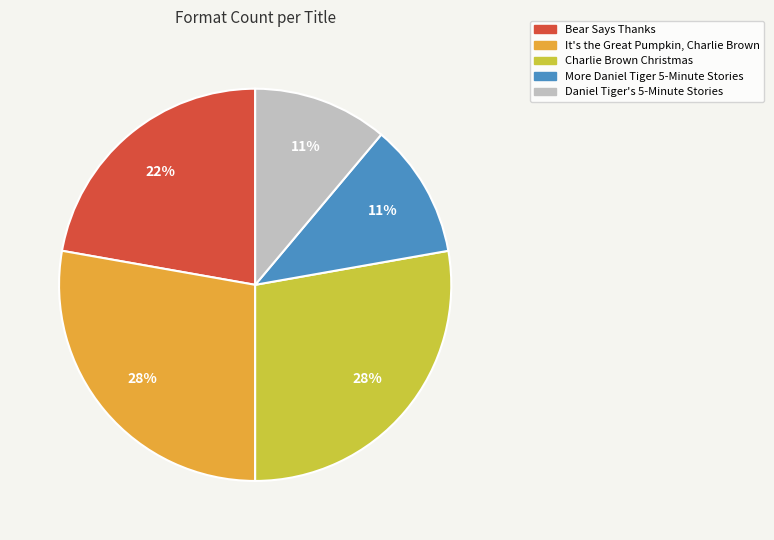

Do Daniel Tiger's 5-Minute Stories and Charlie Brown Christmas together represent more than half of the pie?

No